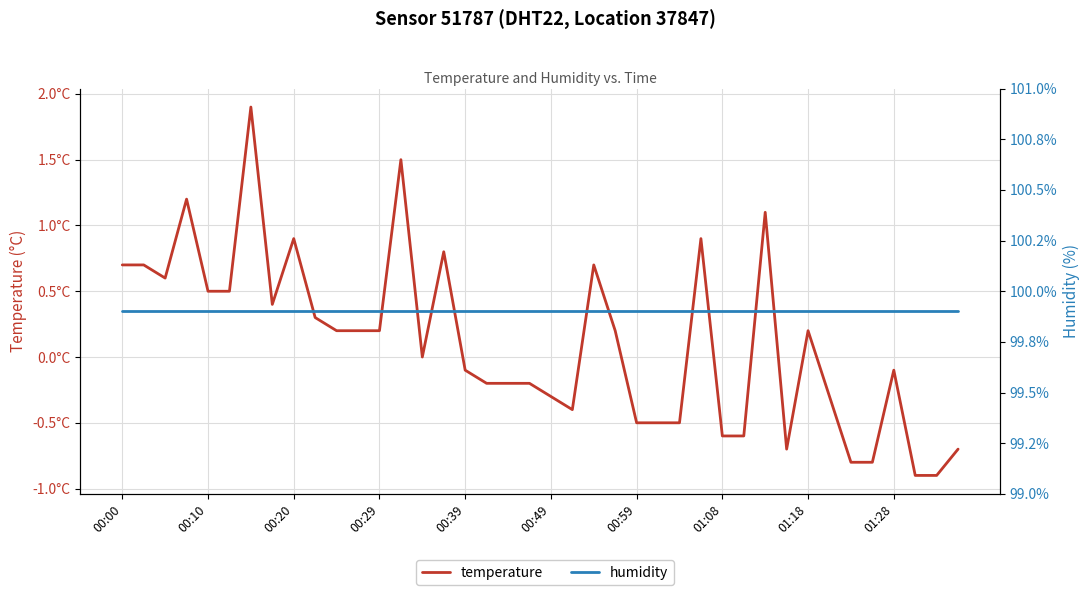

What is the difference between the temperature values at 23 and 28?

0.8